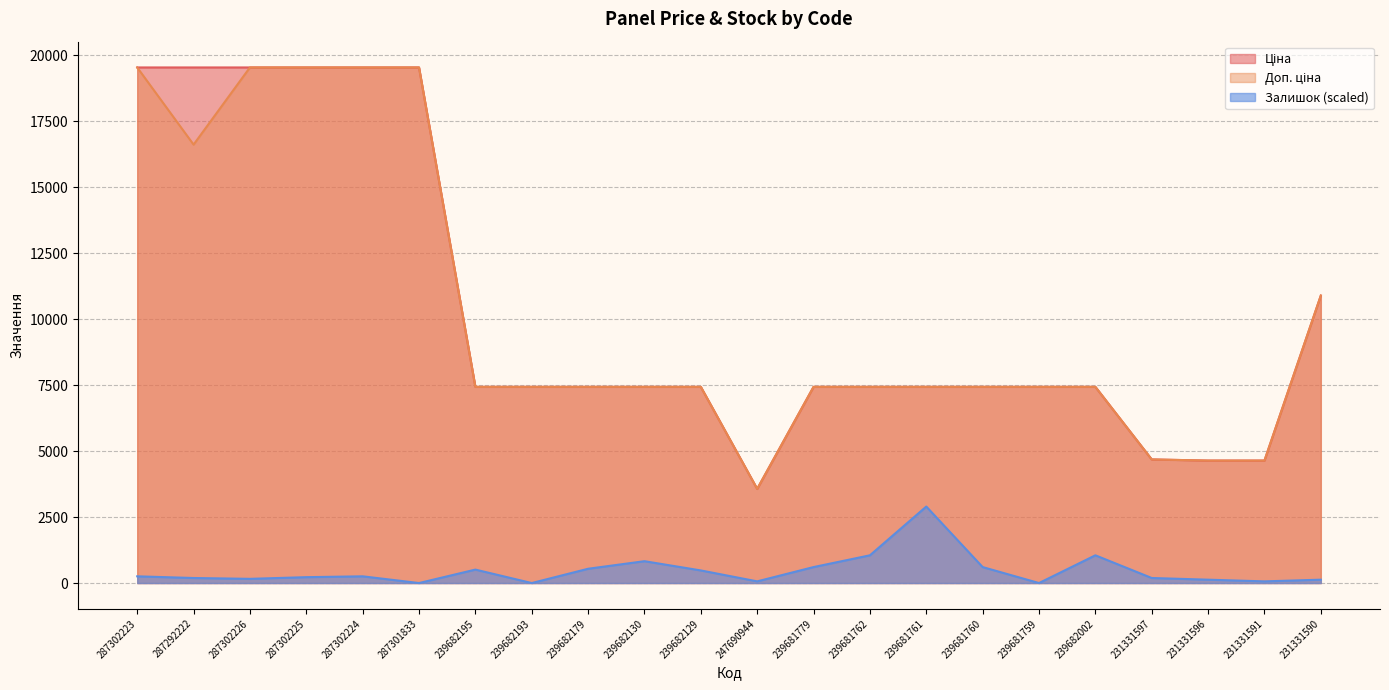

Rank the categories by Ціна value from highest to lowest.

287302223, 287292222, 287302226, 287302225, 287302224, 287301833, 231331590, 239682195, 239682193, 239682179, 239682130, 239682129, 239681779, 239681762, 239681761, 239681760, 239681759, 239682002, 231331597, 231331596, 231331591, 247690944